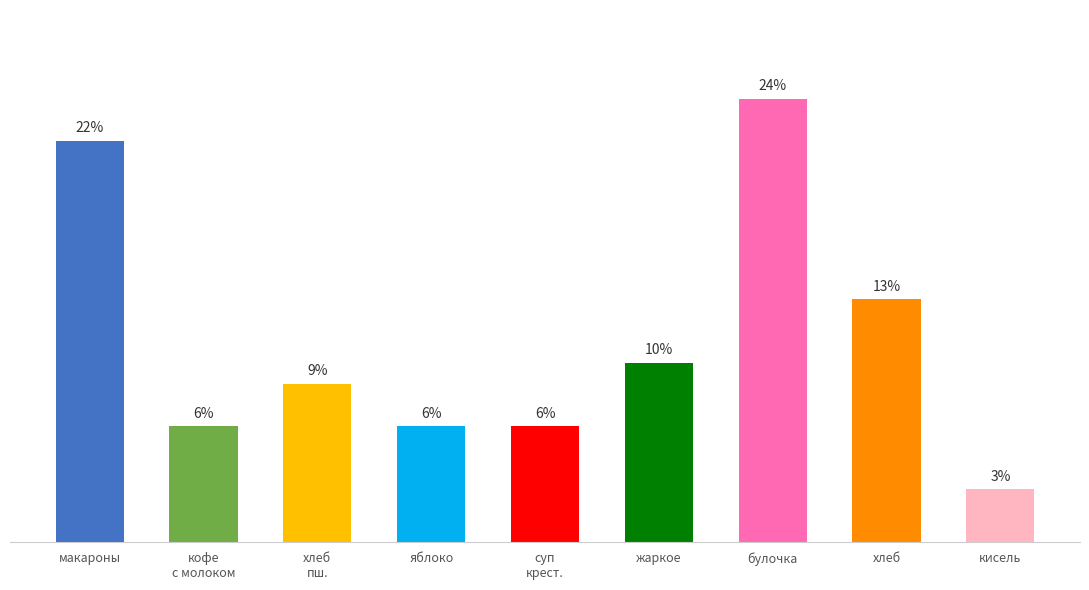

List the labels in order of value, largest first.

булочка, макароны, хлеб, жаркое, хлеб
пш., кофе
с молоком, яблоко, суп
крест., кисель